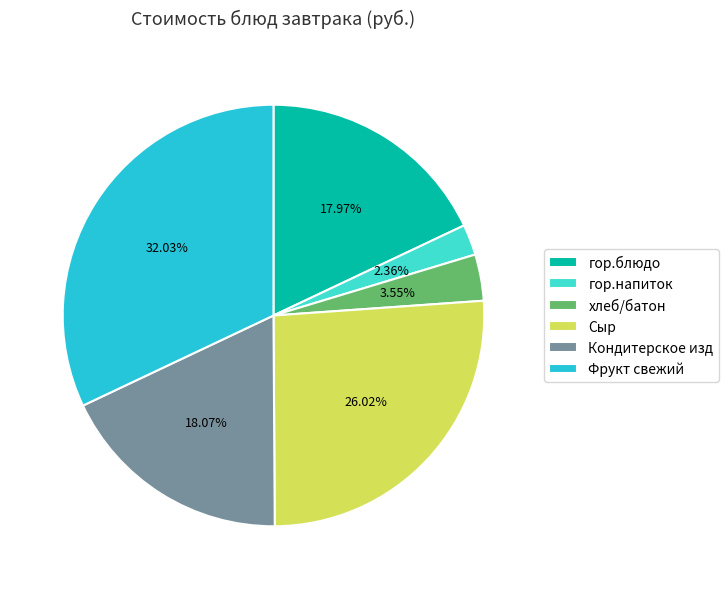

To the nearest percent, what portion does гор.блюдо represent?

18%